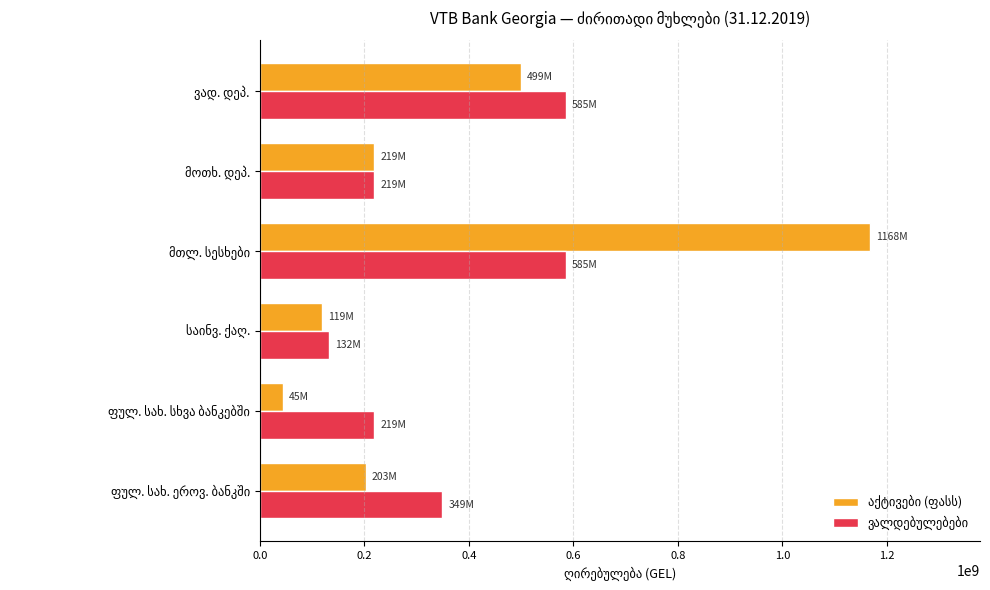

At how many categories does at least one series exceed 245011485?

3